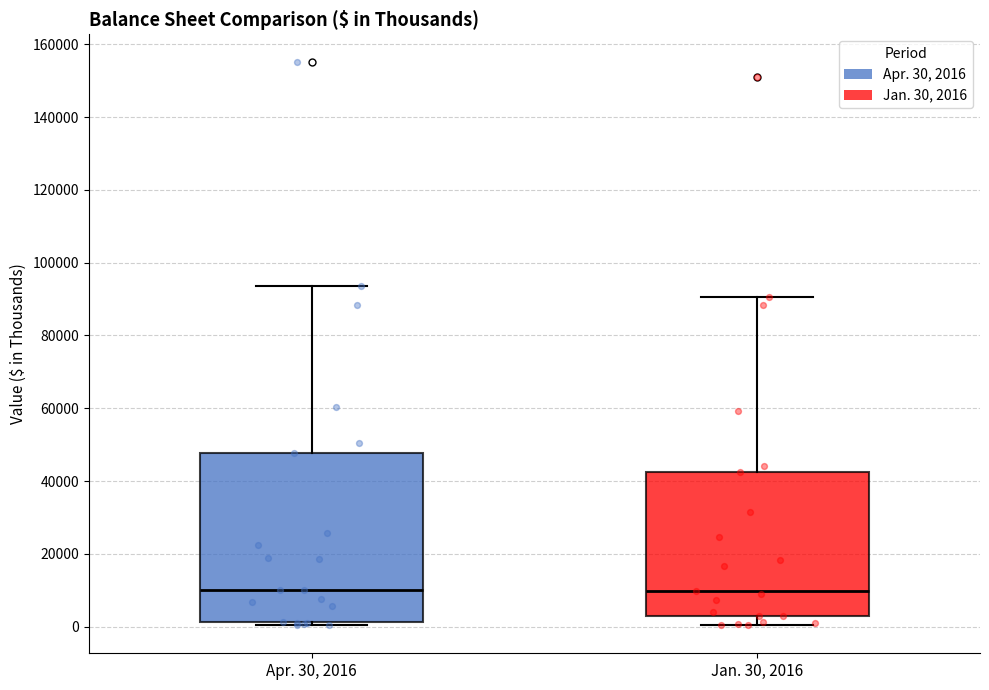

Comparing the boxes themselves (not the whiskers), which one is the tallest?

Apr. 30, 2016